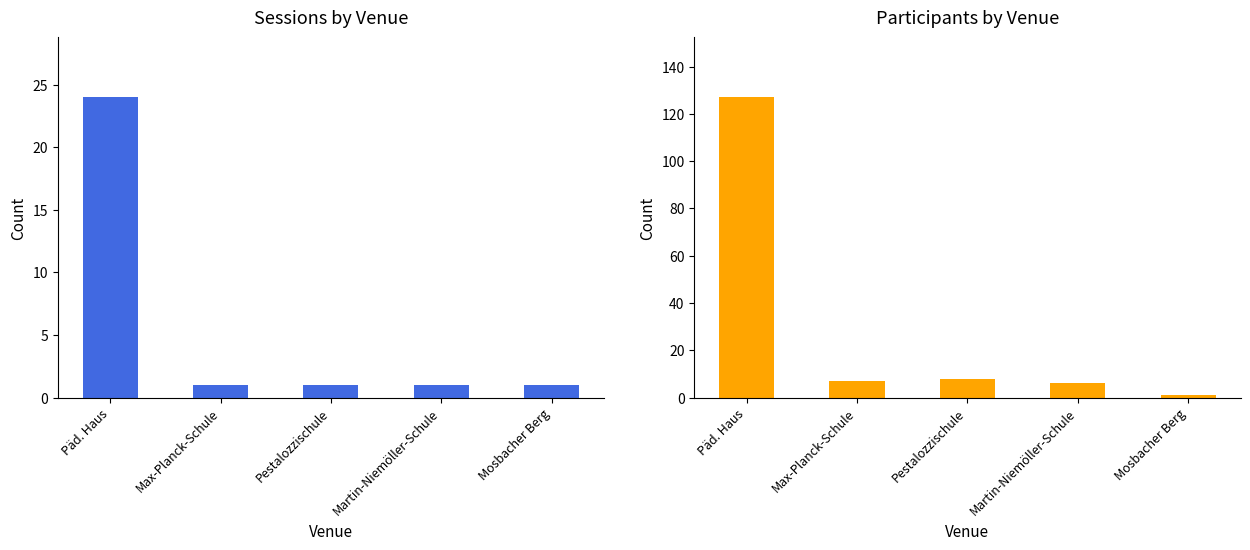

Which series has the widest spread of values?

Participants by Venue